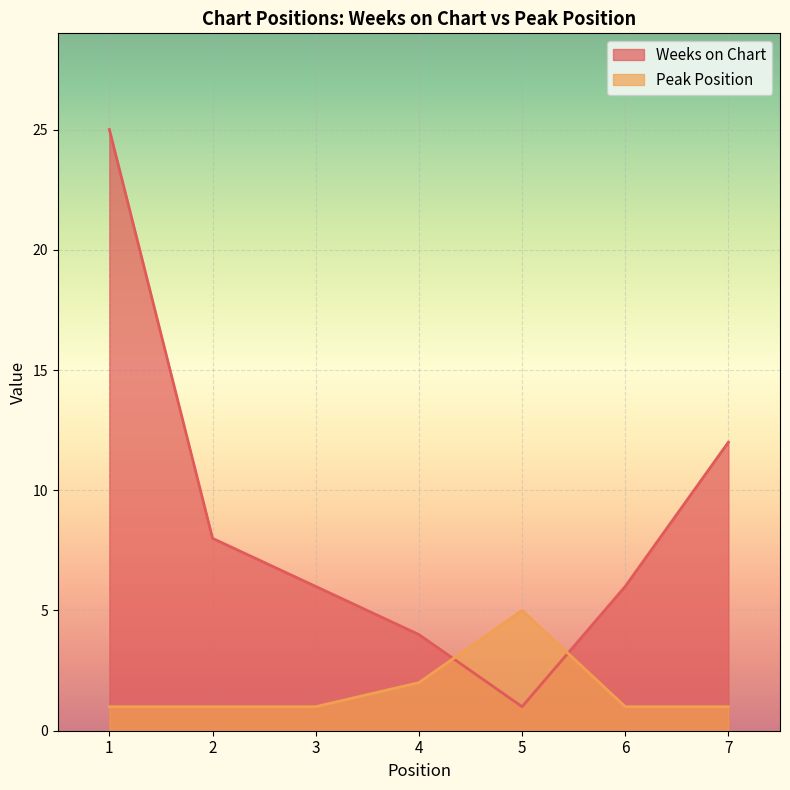

The value of Weeks on Chart at 1 is 25. True or false?

True